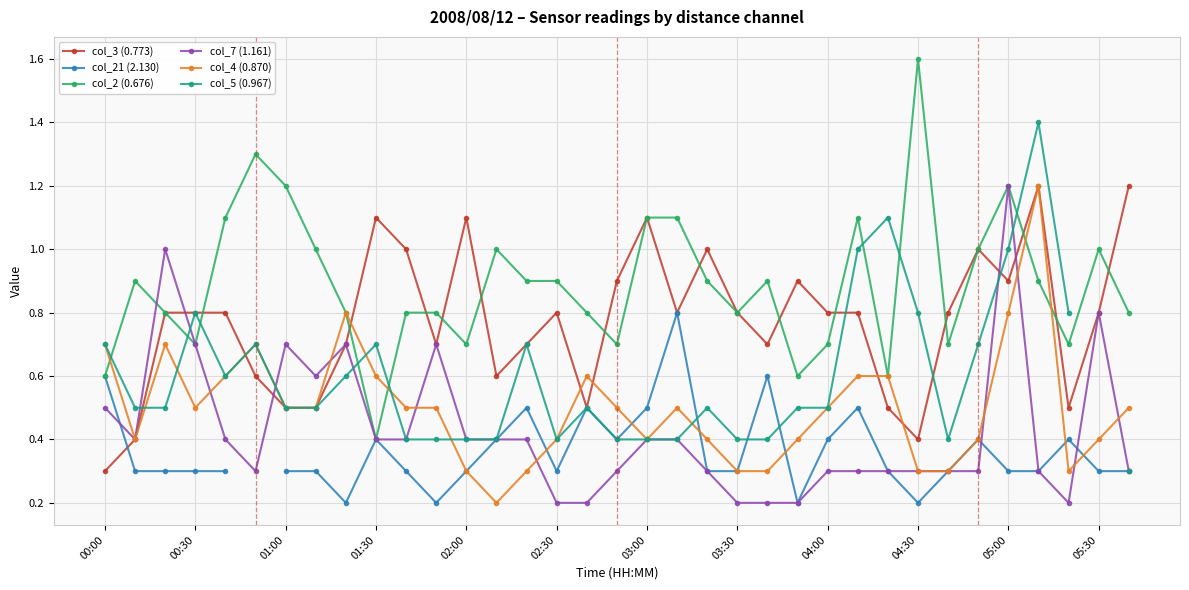

True or false: col_3 (0.773) has more than 1 points higher than both neighbors.

True